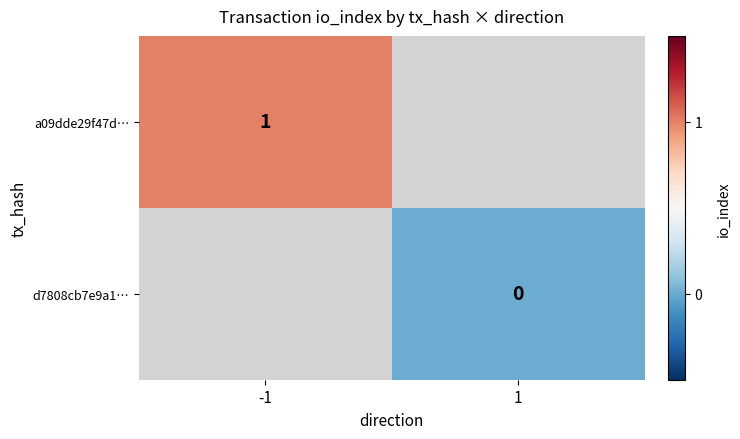

Is the value of a09dde29f47d… at -1 greater than the value of d7808cb7e9a1… at 1?

Yes